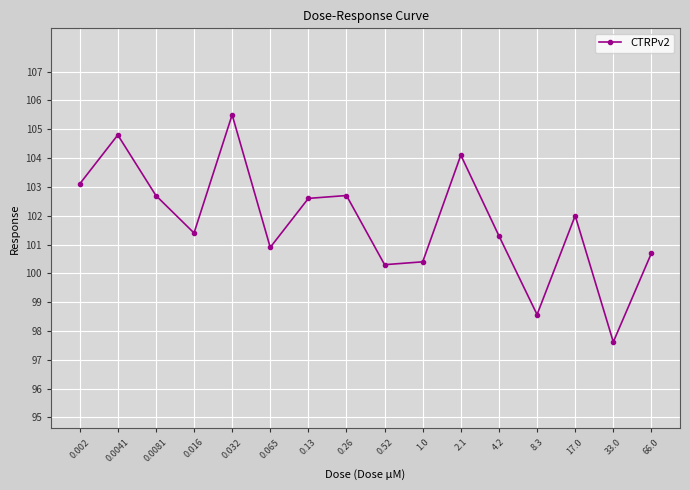

Between 33.0 and 1.0, which is larger?

1.0